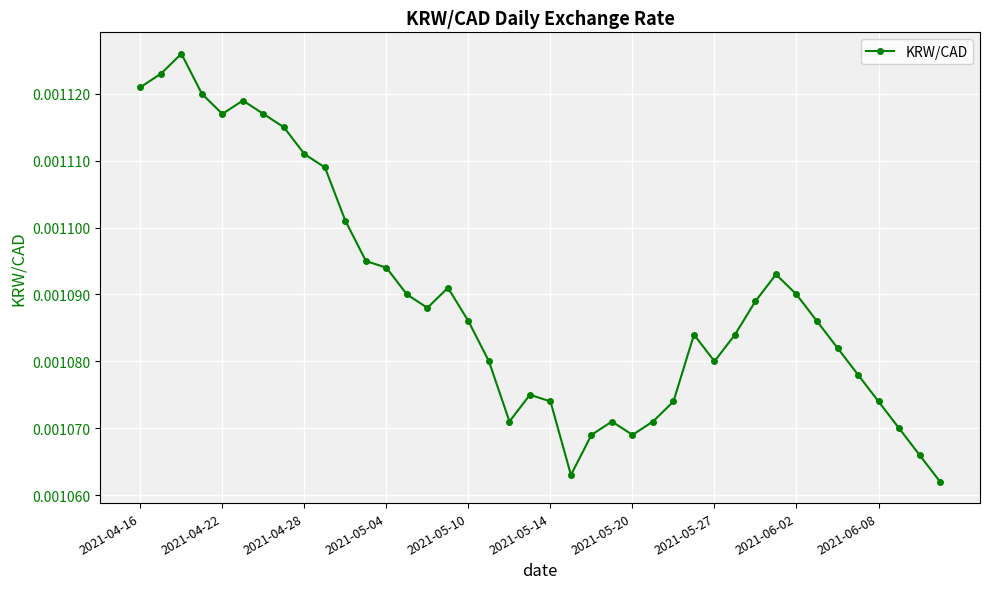

How many distinct data groups are displayed?

1